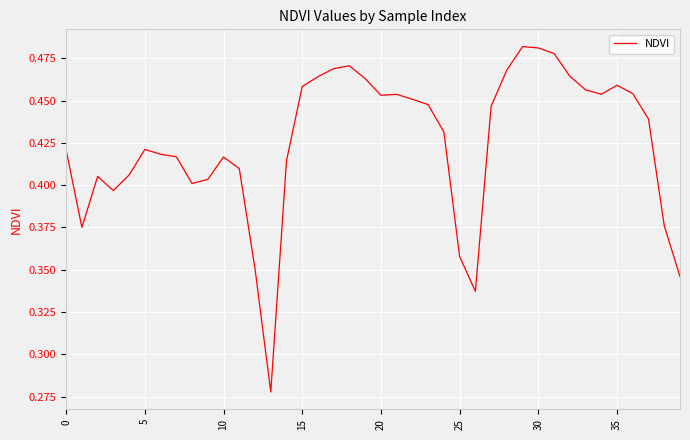

How many lines are shown in the chart?

1